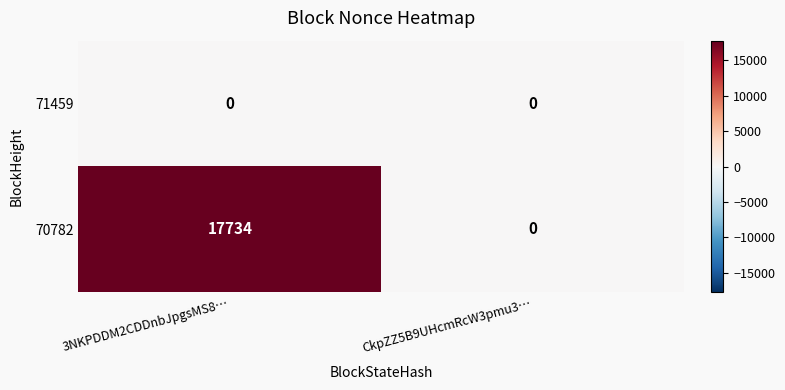

List the series in order of their overall mean, highest first.

70782, 71459